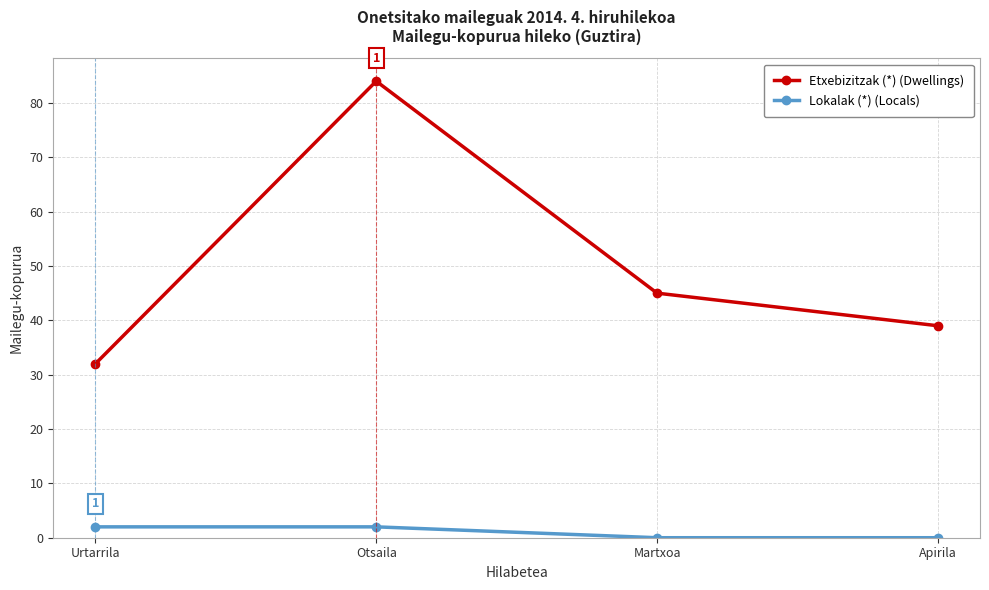

Reading left to right, list all the values displayed in this chart.

Etxebizitzak (*) (Dwellings): 32	84	45	39
Lokalak (*) (Locals): 2	2	0	0